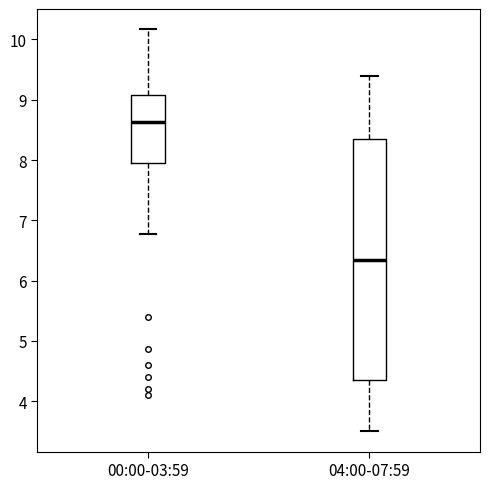

Reading left to right, read every box against the y-axis: the position of its median line, the range the box covers, and the ends of its whiskers. The values are not printed on the chart, so give them approximately, as read against the axis.

00:00-03:59: median 8.6, box 7.9 to 9.1, whiskers 6.8 to 10.2
04:00-07:59: median 6.4, box 4.4 to 8.4, whiskers 3.5 to 9.4